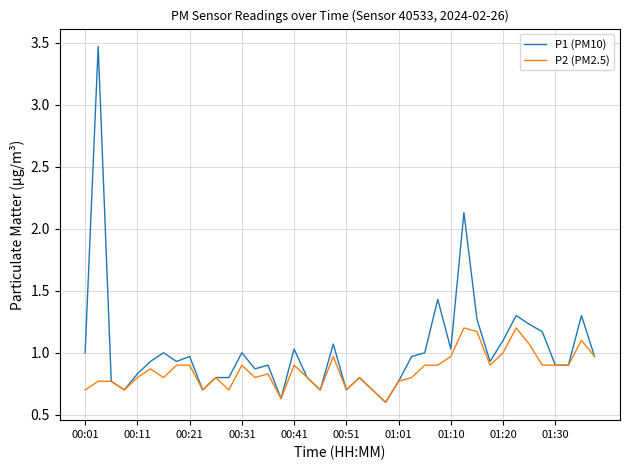

Rank the series by their average value, from highest to lowest.

P1 (PM10), P2 (PM2.5)